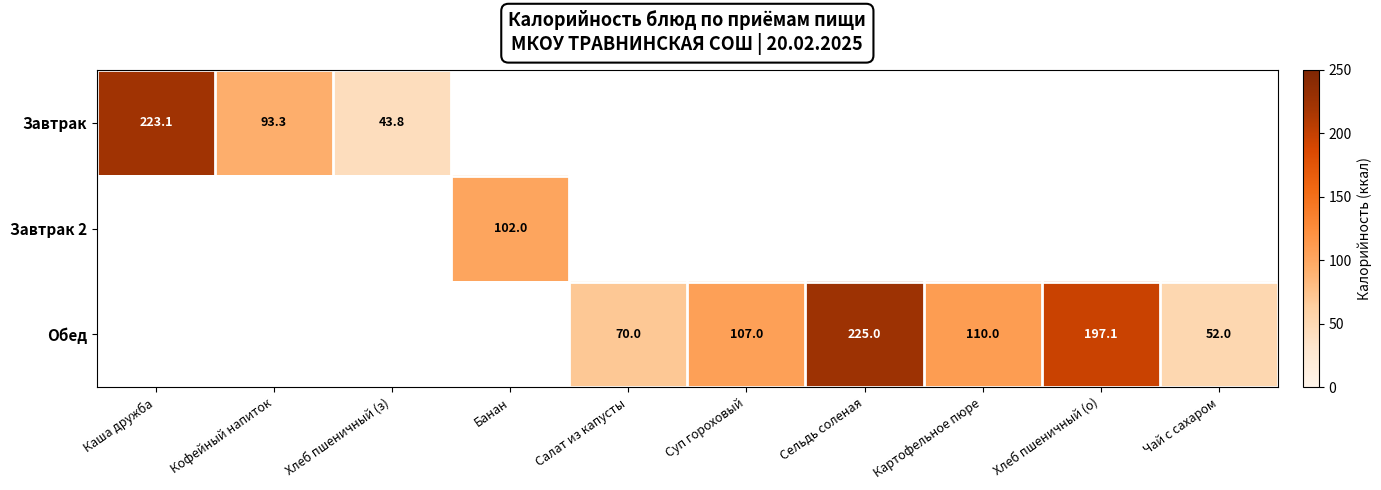

True or false: Завтрак has a value of 93.3 at Кофейный напиток.

True